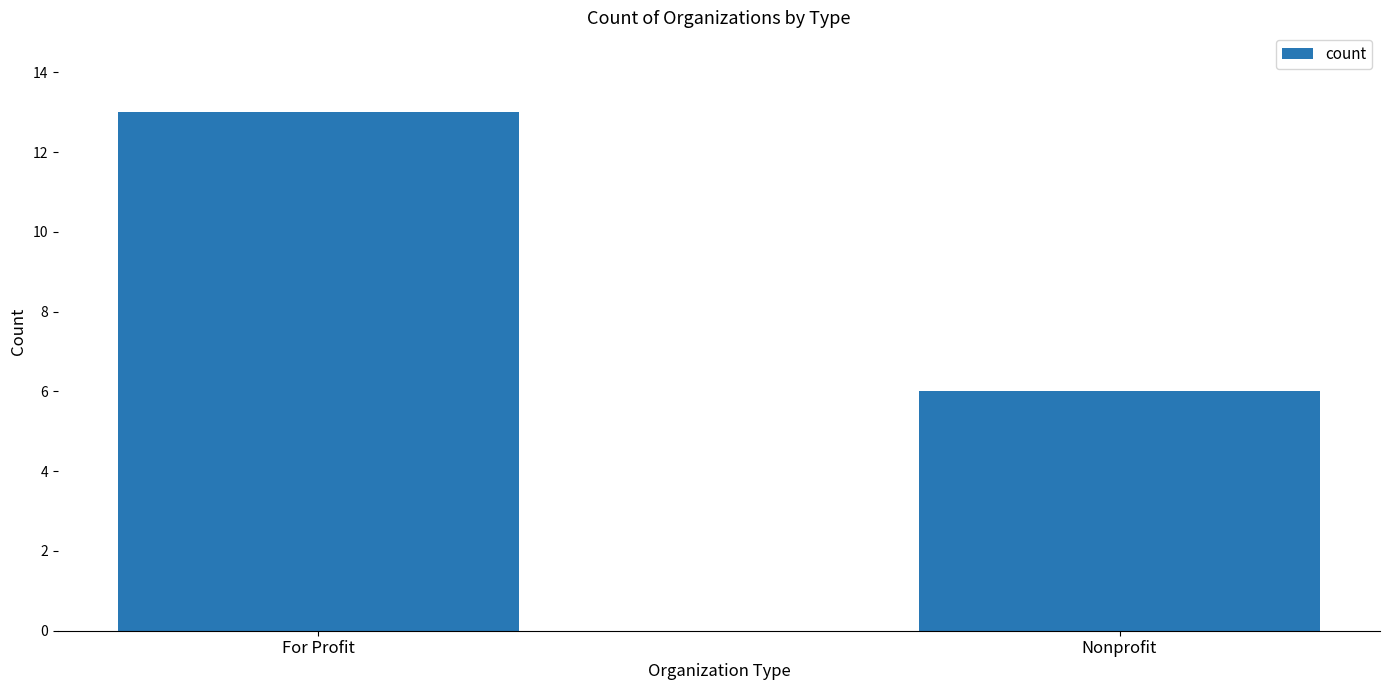

List the labels in order of value, largest first.

For Profit, Nonprofit